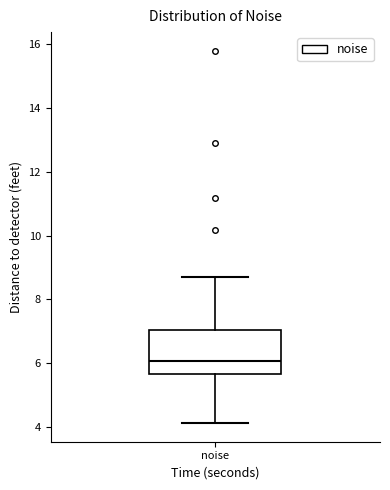

Transcribe this box plot: give where the median line is, the range the box spans, and where the two whiskers end, as read against the y-axis. The values are not printed on the chart, so give them approximately, as read against the axis.

median 6.0, box 5.6 to 7.0, whiskers 4.2 to 8.6